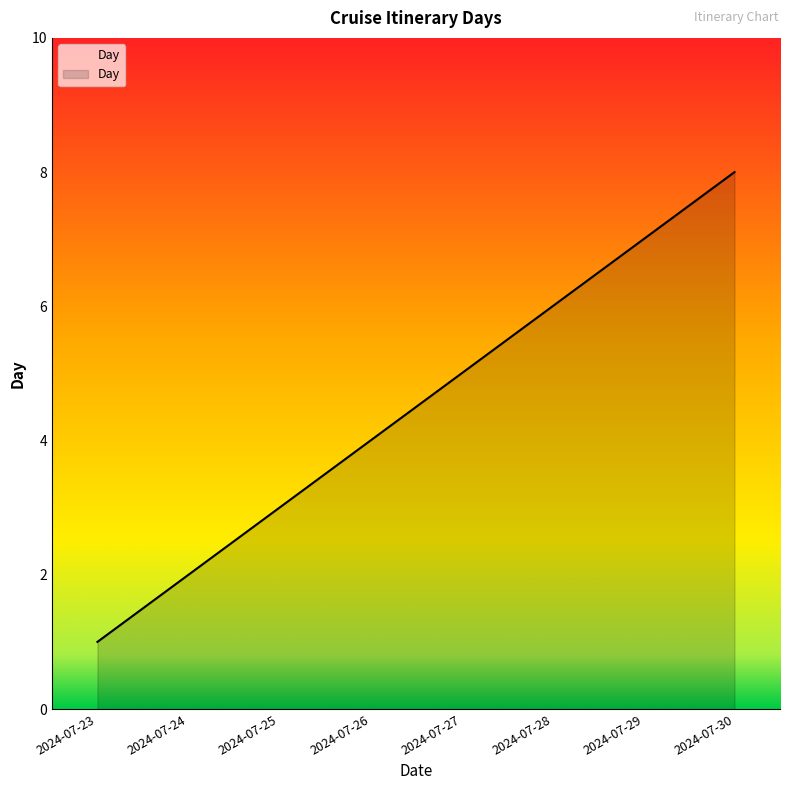

Which has a higher value, 2024-07-29 or 2024-07-28?

2024-07-29